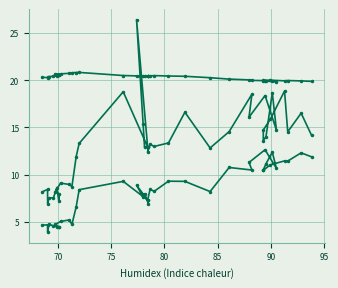

The SDS_P1 series shows 8.8 at 34. True or false?

False